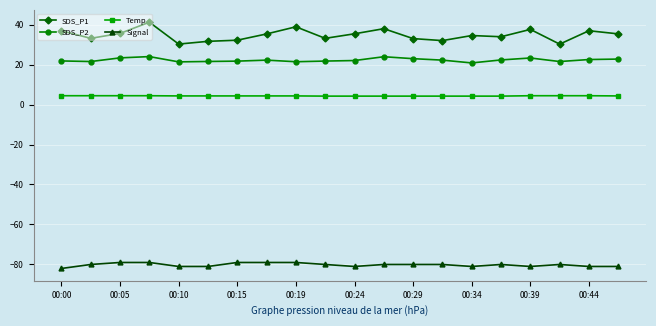

How many data points does each series have?

20